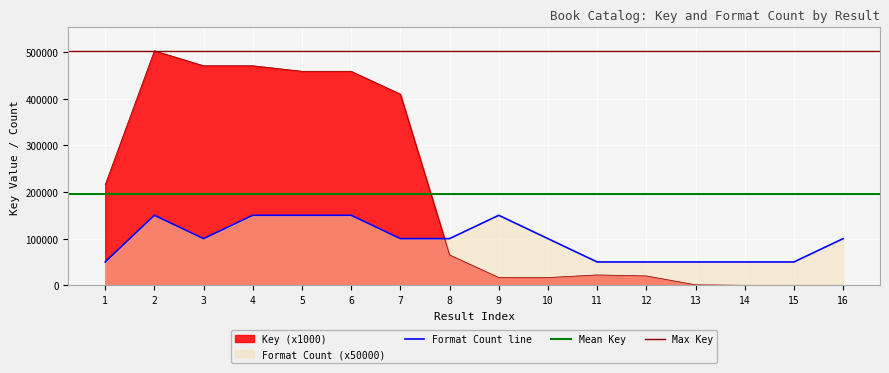

The Key series shows 2.8 at 15. True or false?

False